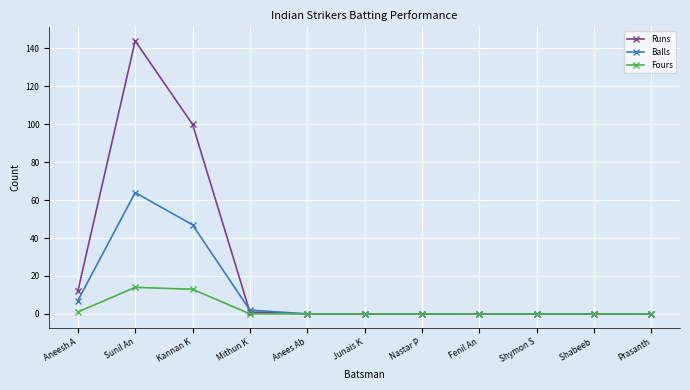

What is the label of the 2nd point from the right?

Shabeeb 